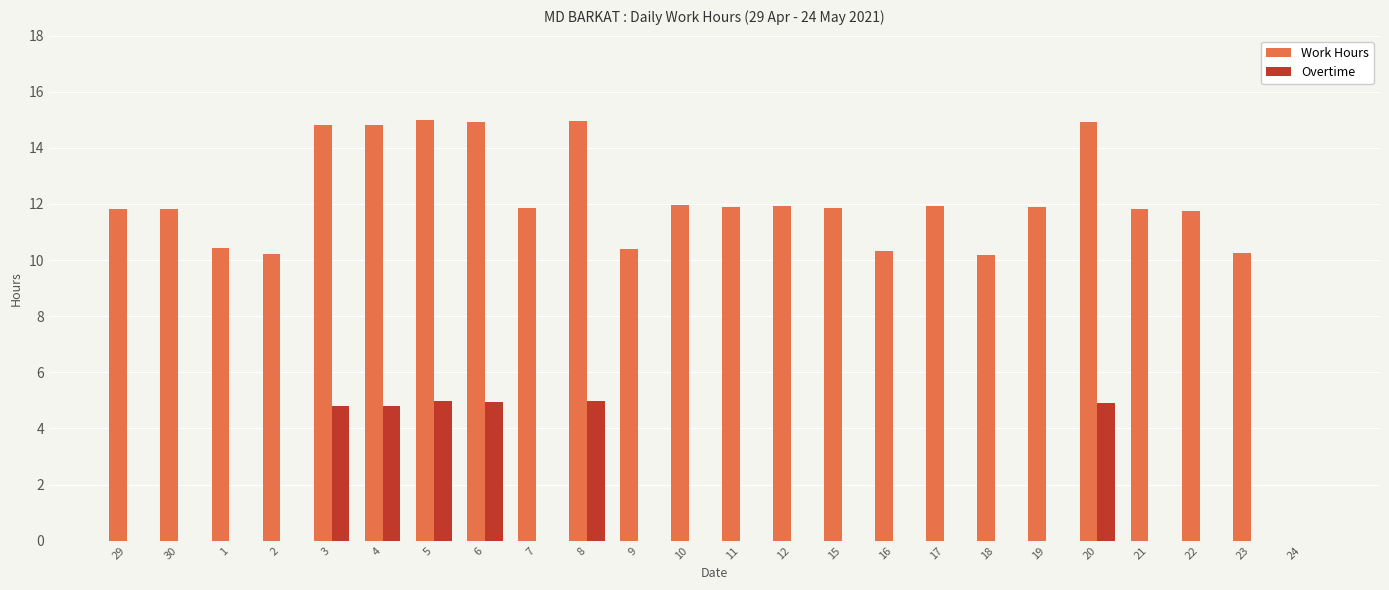

Are the bars horizontal?

No